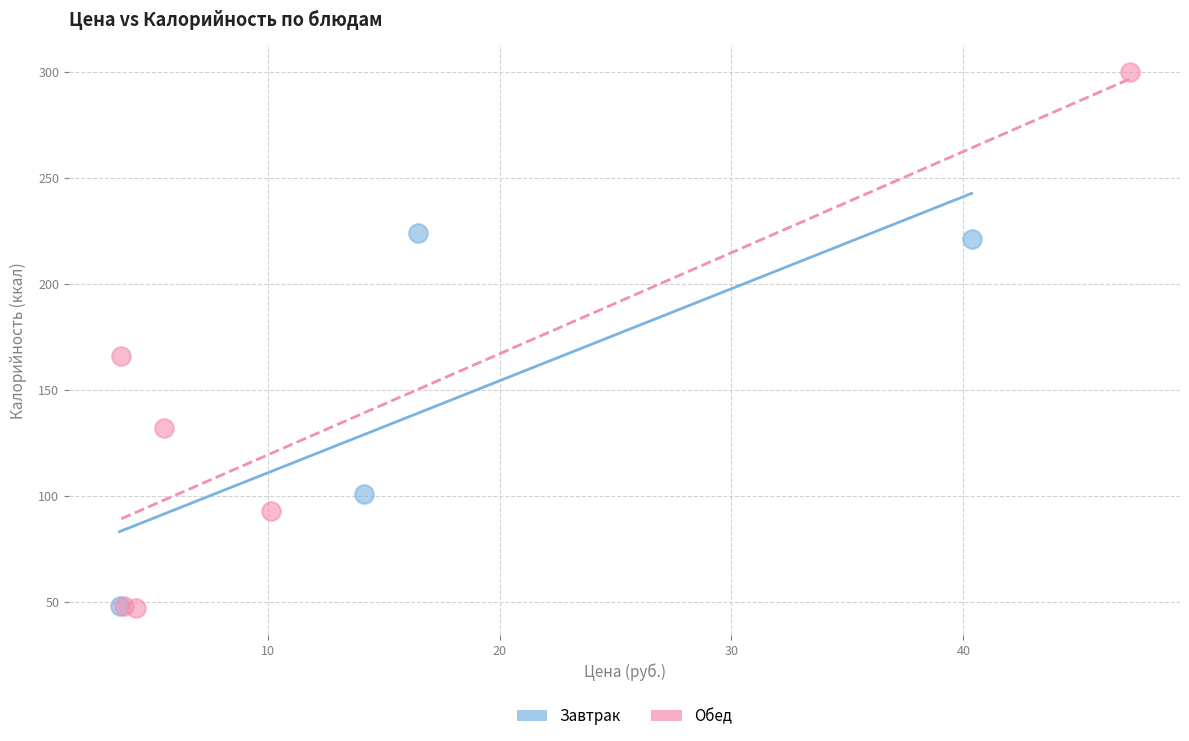

Which series reaches the maximum Y coordinate?

Обед